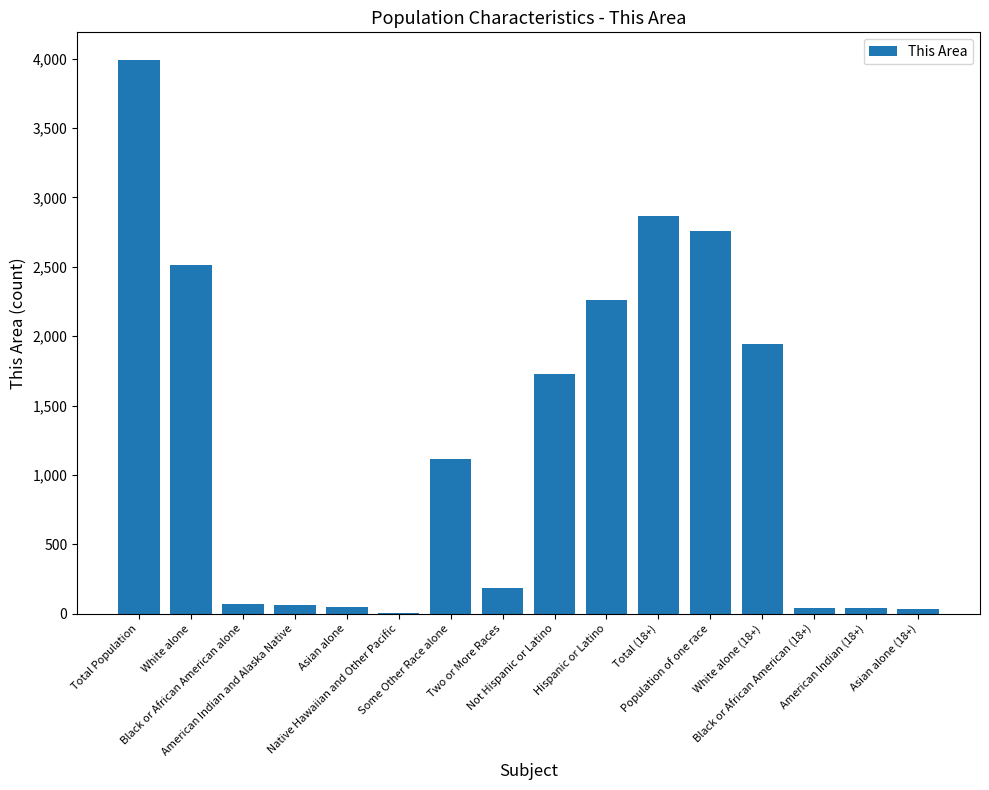

How many distinct data groups are displayed?

1